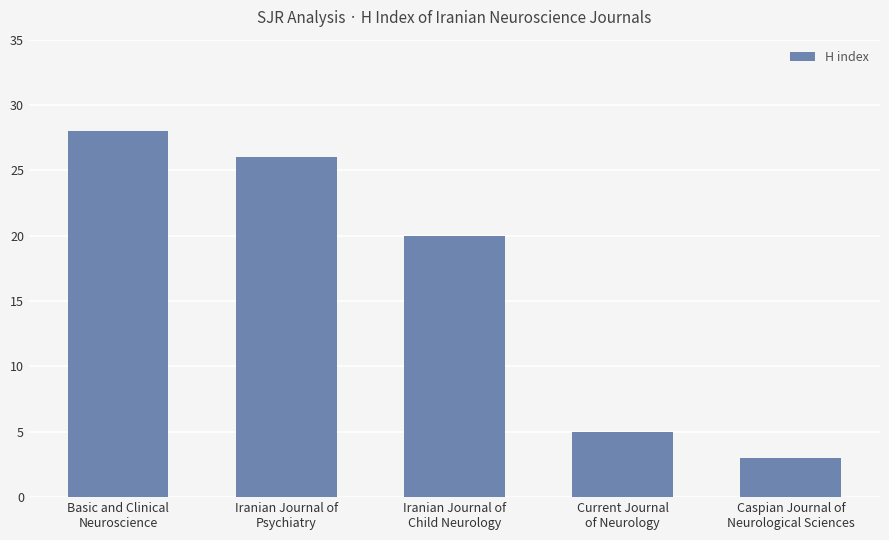

At which category does the chart reach its minimum across all series?

Caspian Journal of
Neurological Sciences